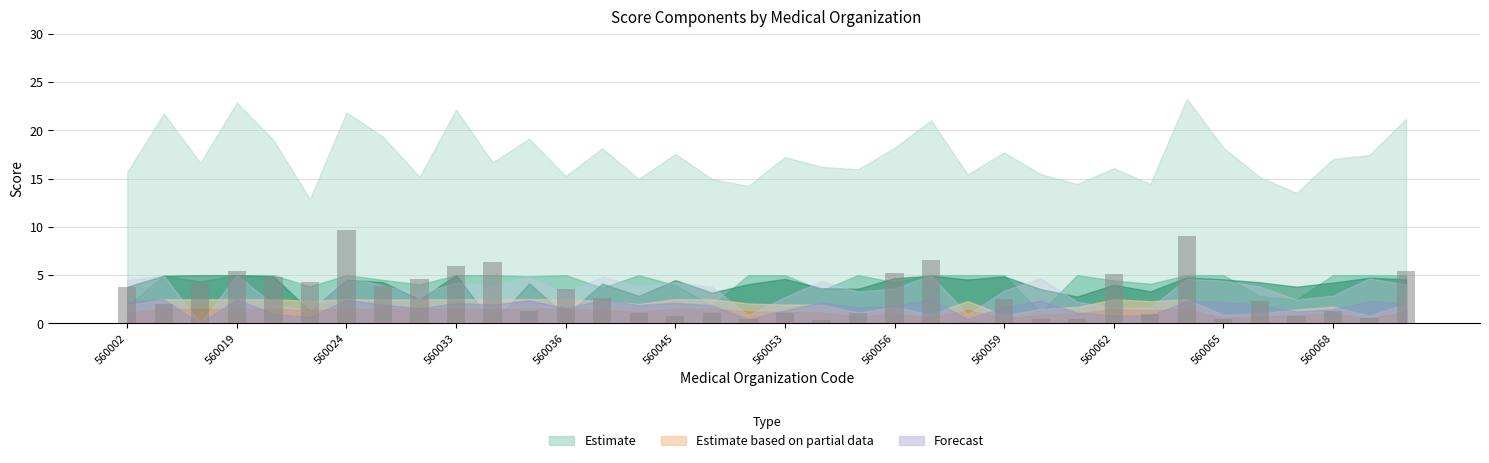

What is the value of the 32nd bar from the left?

2.4